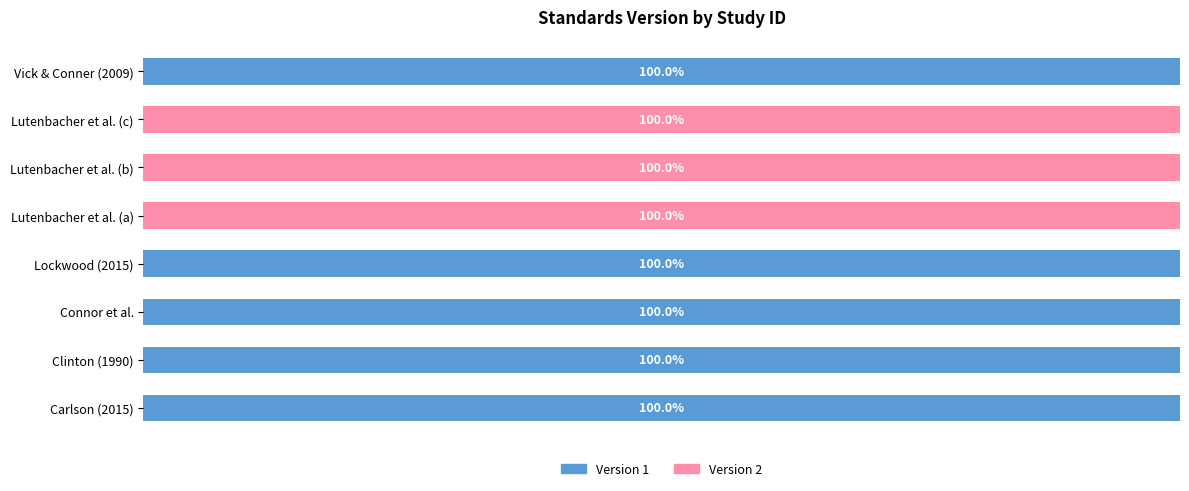

Count the Version 1 values in the range 0 to 100.

8